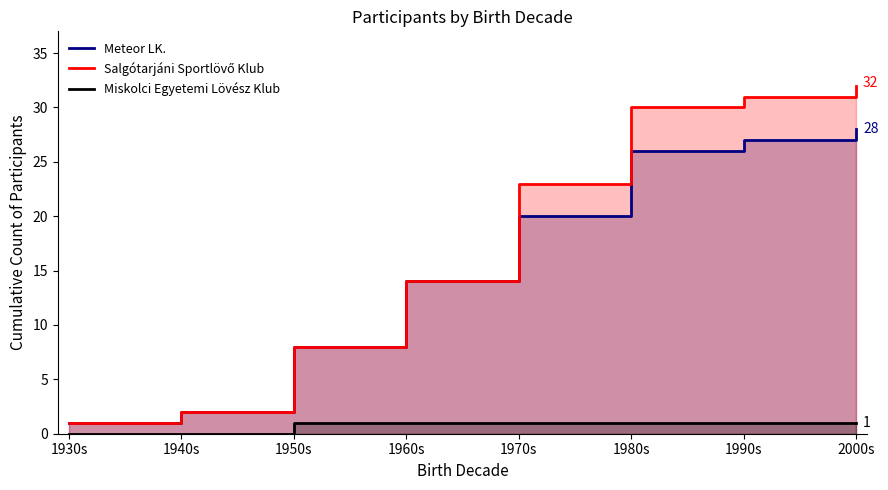

Reading left to right, what are all the values shown in this chart?

Meteor LK.: 1930s=1	1940s=2	1950s=8	1960s=14	1970s=20	1980s=26	1990s=27	2000s=28
Salgótarjáni Sportlövő Klub: 1930s=1	1940s=2	1950s=8	1960s=14	1970s=23	1980s=30	1990s=31	2000s=32
Miskolci Egyetemi Lövész Klub: 1930s=0	1940s=0	1950s=1	1960s=1	1970s=1	1980s=1	1990s=1	2000s=1